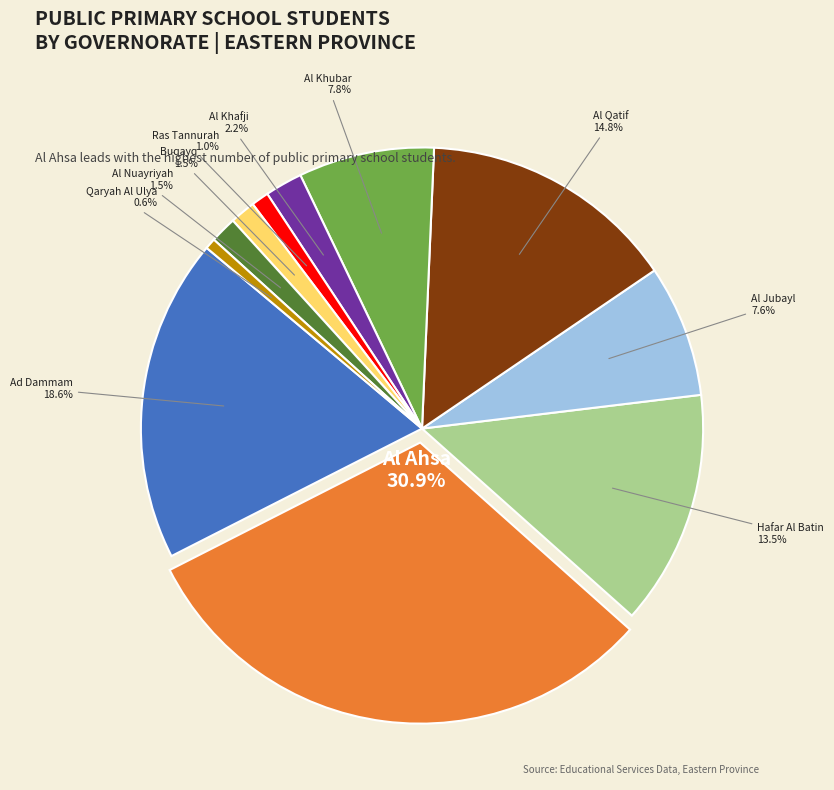

What percentage do Al Khafji and Ras Tannurah together represent?

3.2%